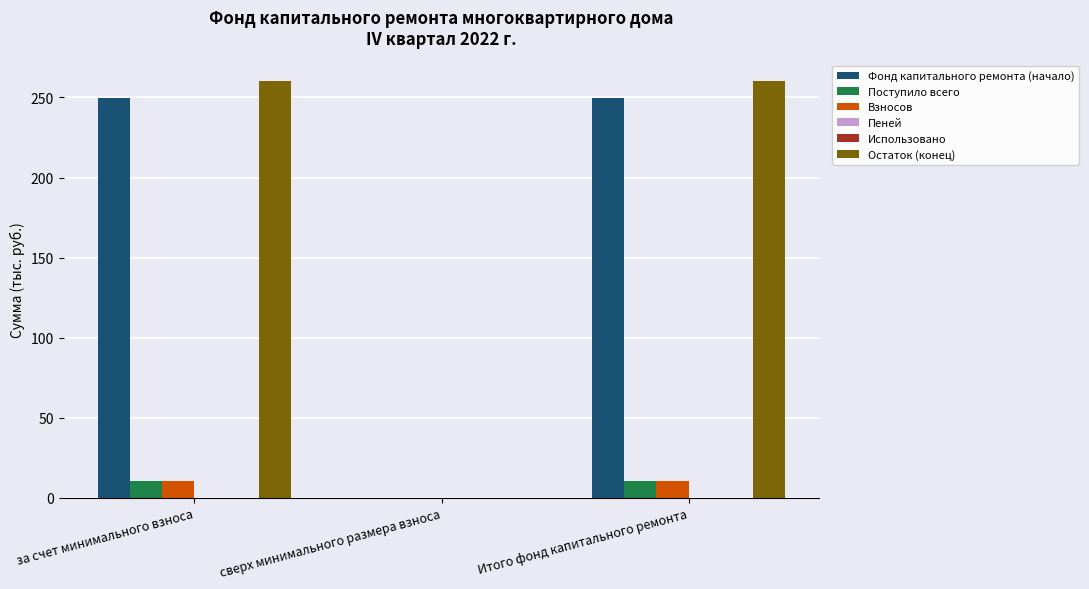

The value of Фонд капитального ремонта (начало) at за счет минимального взноса is 249.4. True or false?

True